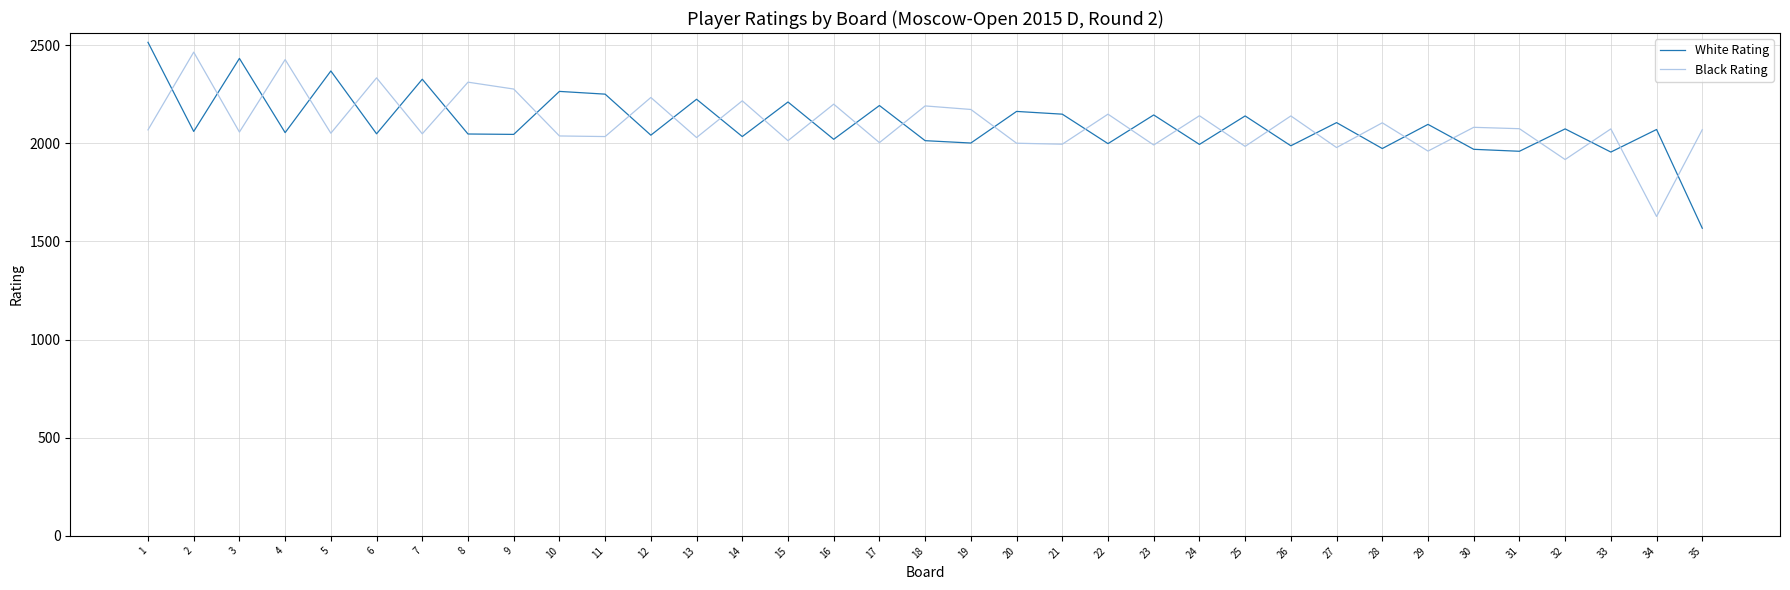

What is the total value across all series at 24?

4134